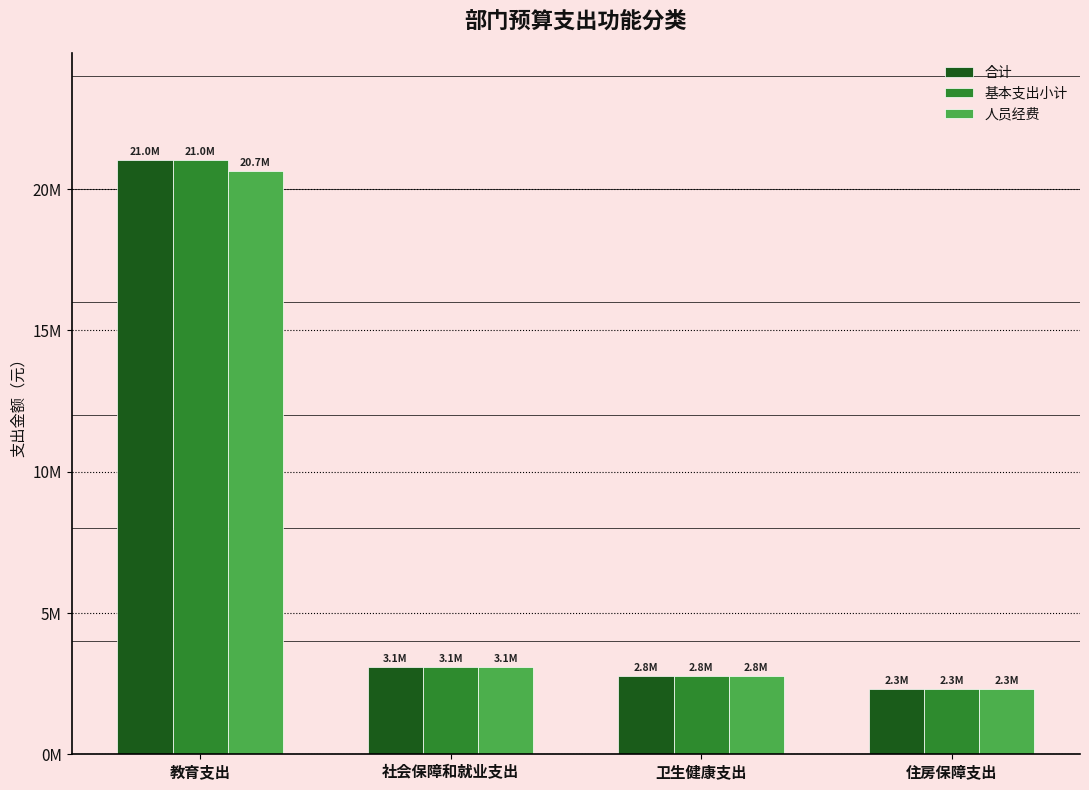

Read the 合计 value at 卫生健康支出.

2777172.6